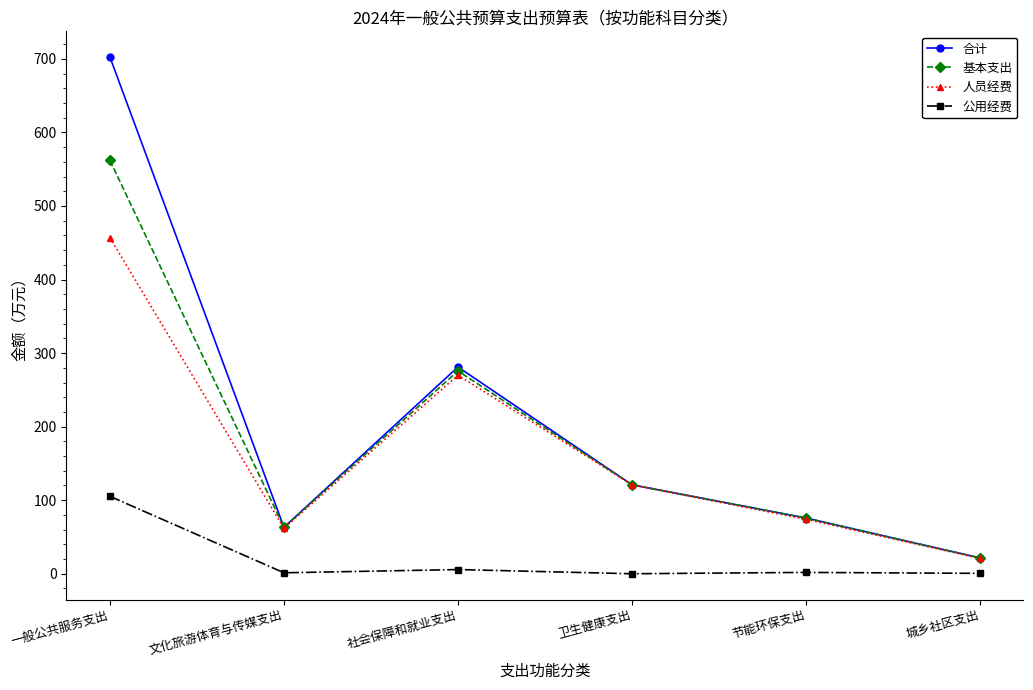

At which label does 合计 reach its peak?

一般公共服务支出